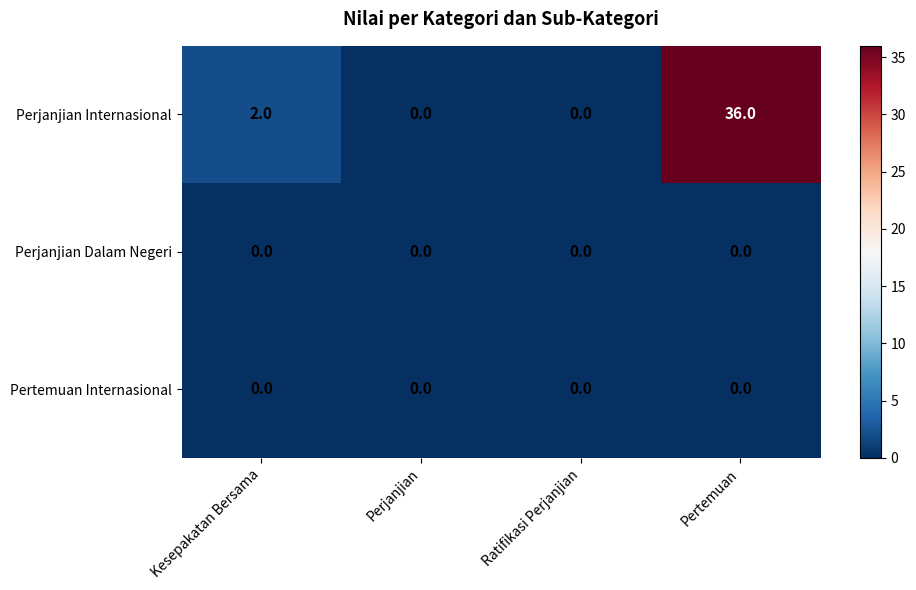

Which category has the highest value across all series?

Pertemuan